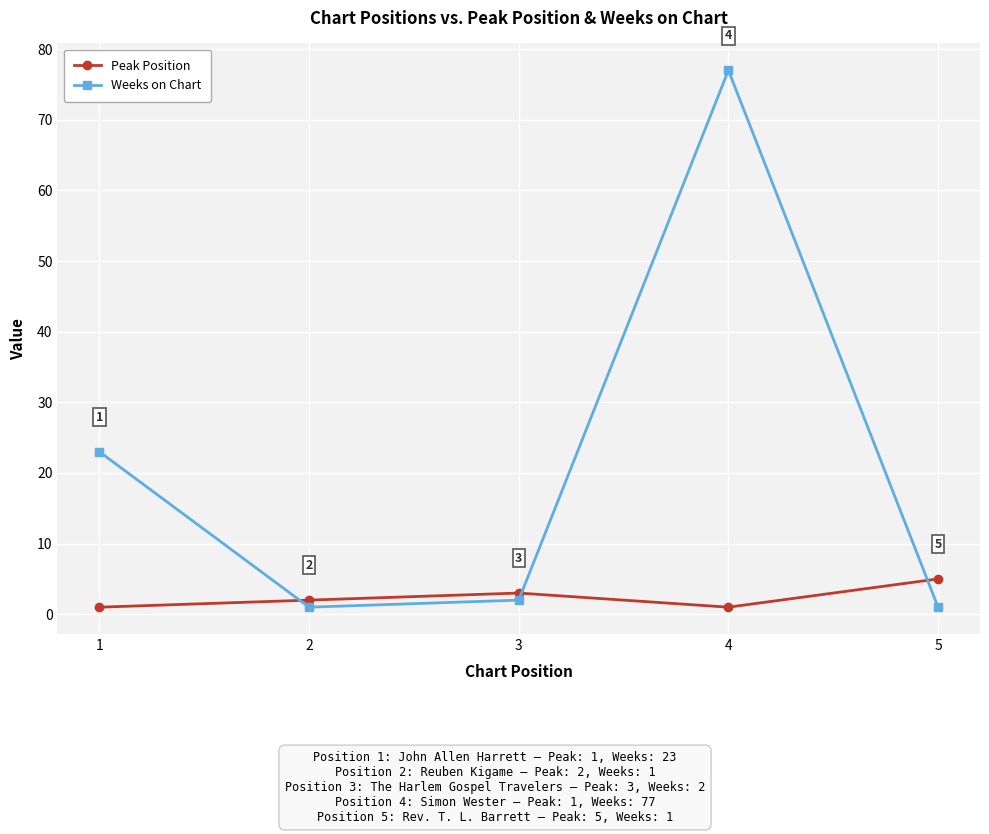

What are all the series names shown in the legend?

Peak Position, Weeks on Chart